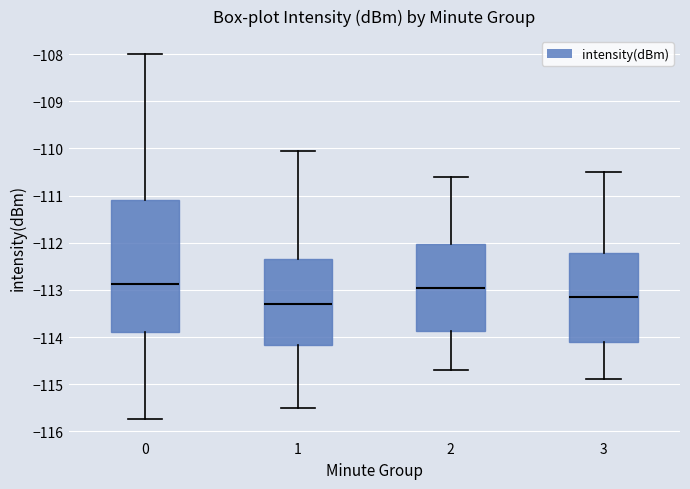

Reading left to right, read every box against the y-axis: the position of its median line, the range the box covers, and the ends of its whiskers. The values are not printed on the chart, so give them approximately, as read against the axis.

0: median -112.9, box -113.9 to -111.1, whiskers -115.7 to -108.0
1: median -113.3, box -114.2 to -112.3, whiskers -115.5 to -110.1
2: median -112.9, box -113.9 to -112.0, whiskers -114.7 to -110.6
3: median -113.1, box -114.1 to -112.2, whiskers -114.9 to -110.5